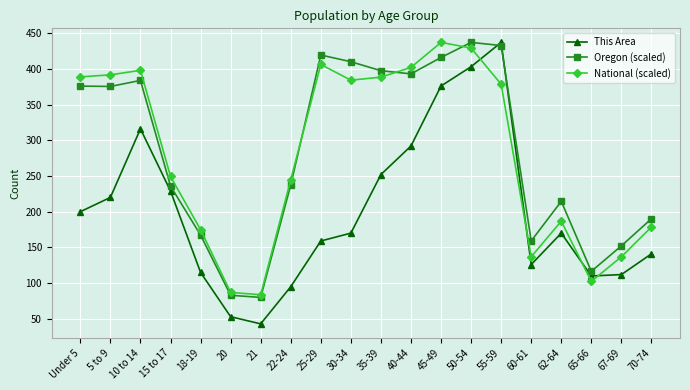

At which label does This Area first exceed 170?

Under 5